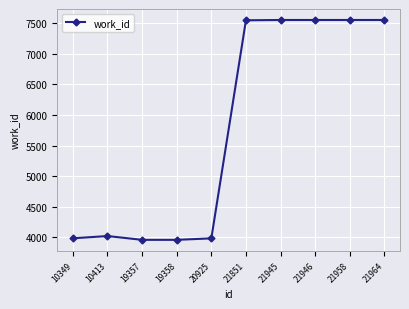

How many data points are less than 7548?

5